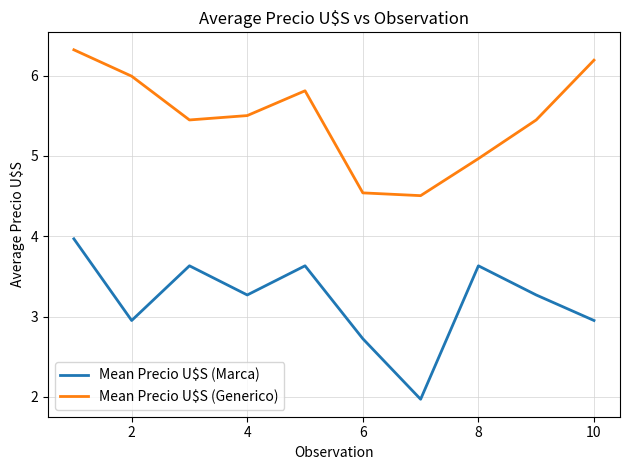

Which series has the largest range (max minus min)?

Mean Precio U$S (Marca)